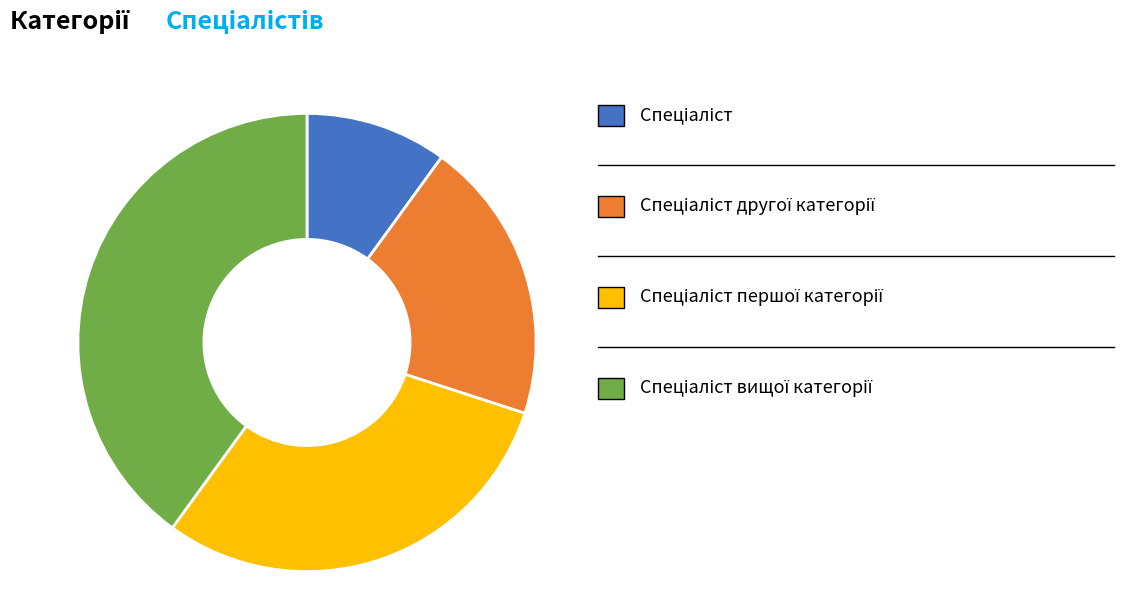

Does any single category account for the majority?

No